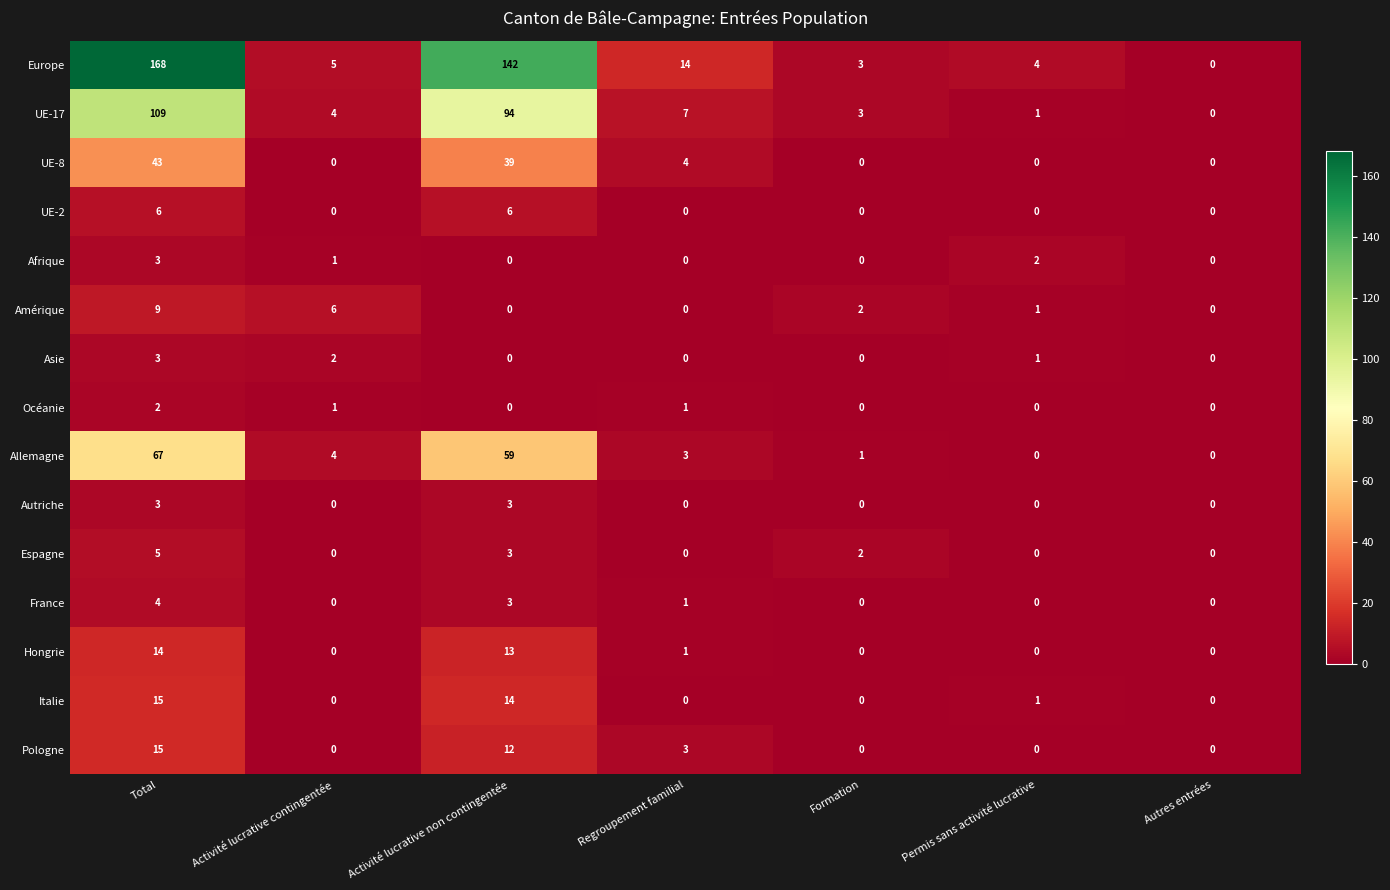

What is the spread (max minus min) of values at Permis sans activité lucrative?

4